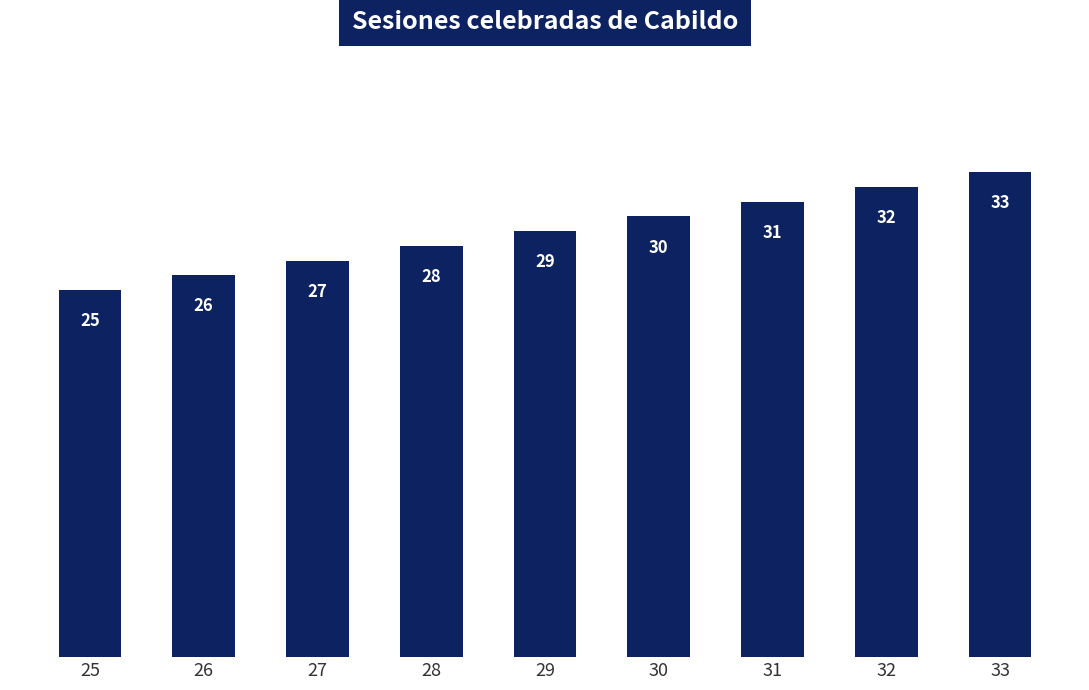

Reading right to left, what are all the values shown in this chart?

33	32	31	30	29	28	27	26	25